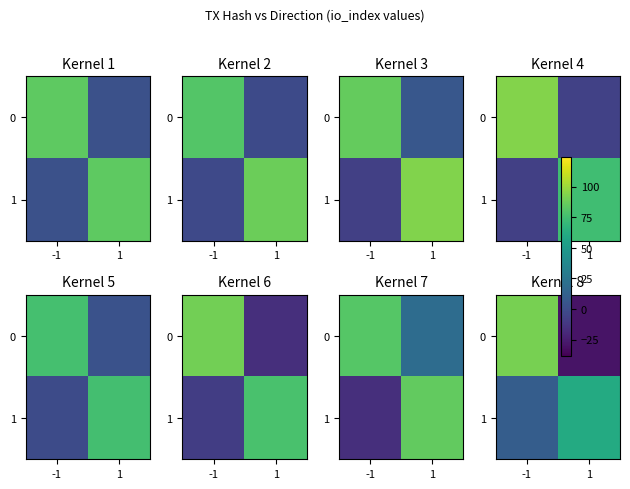

The 0 series shows -50.2 at 1. True or false?

False